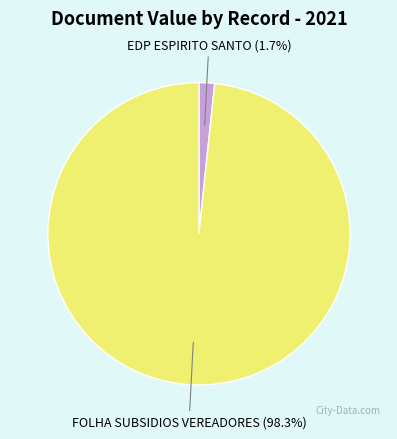

Does any single category account for the majority?

Yes